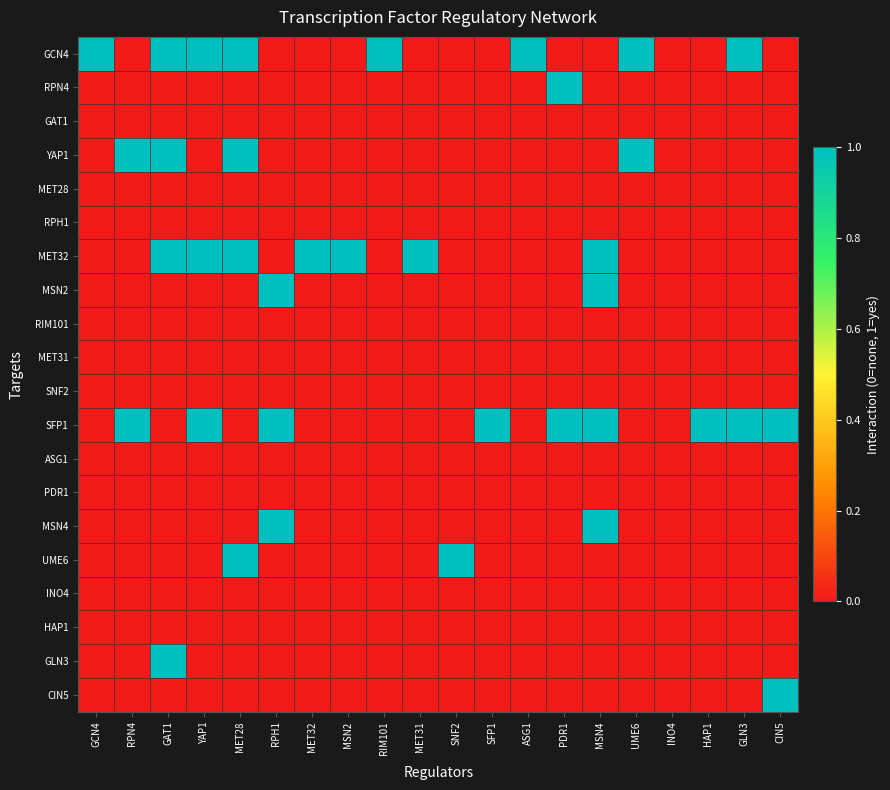

How many categories are shown in the chart?

20